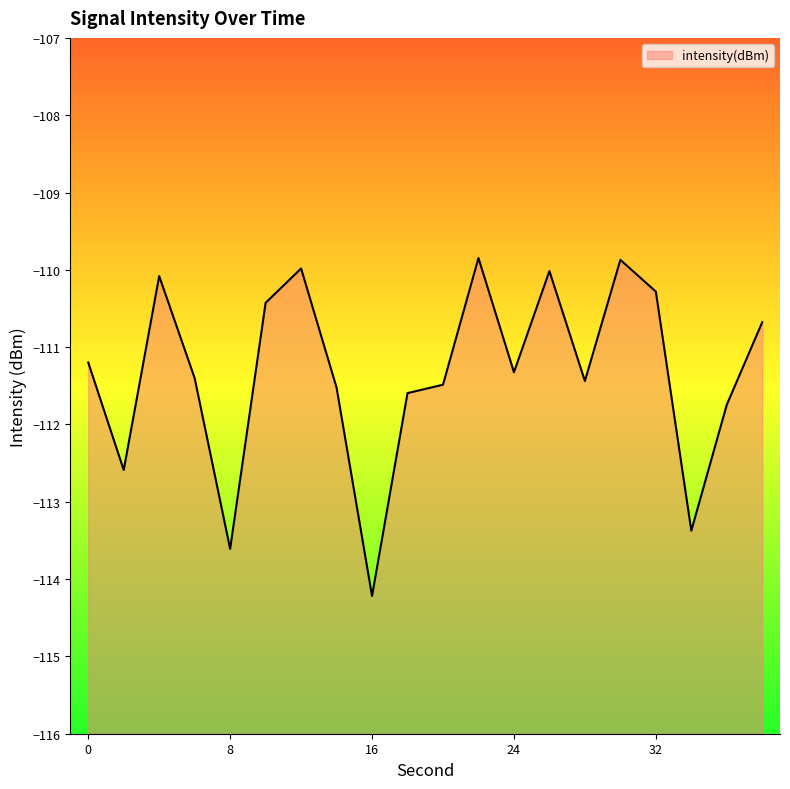

Is it true that the value at 32 is -29.7?

False